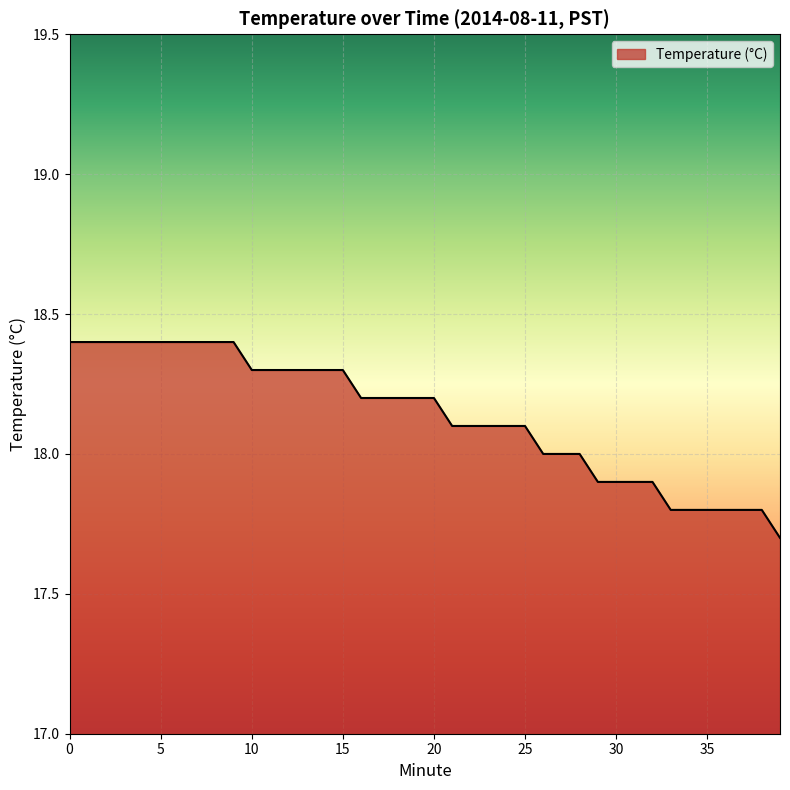

What is the greatest value displayed?

18.4